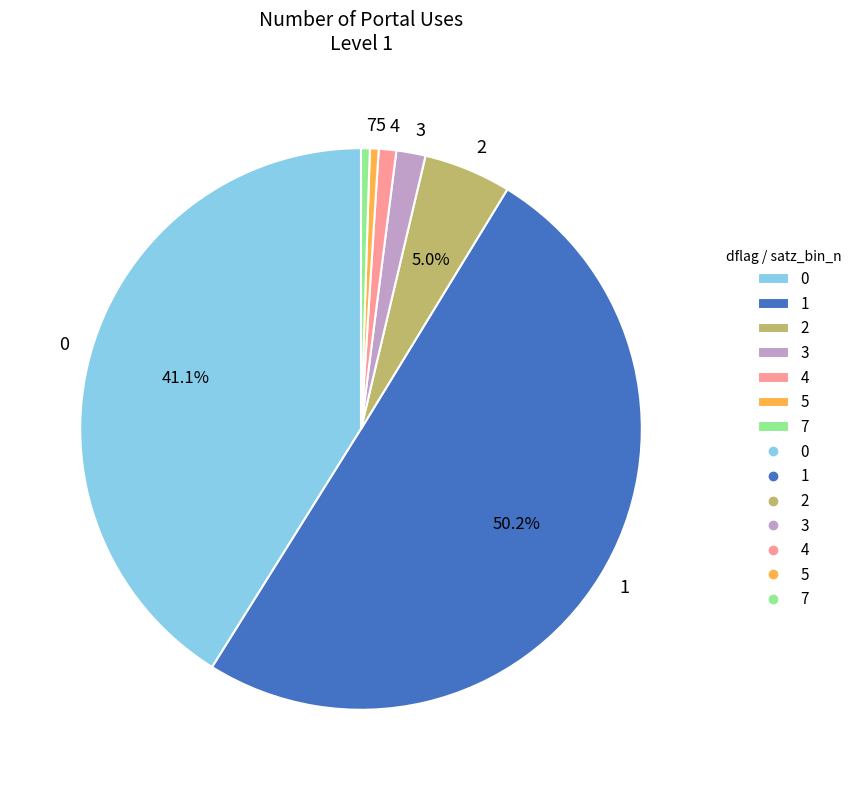

How many segments does this pie chart have?

7